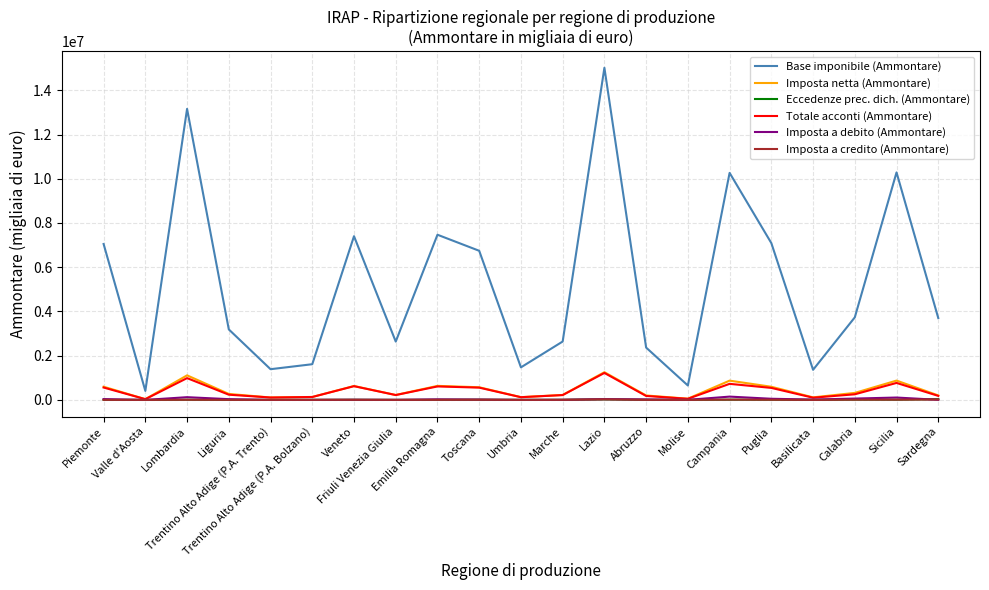

True or false: Base imponibile (Ammontare) and Imposta netta (Ammontare) cross at least once.

False